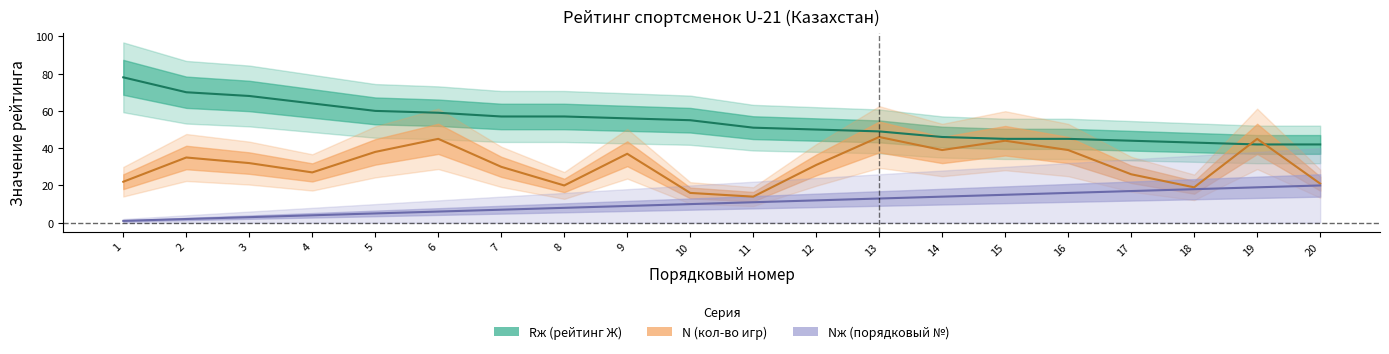

What are all the series names shown in the legend?

Nж, Rж, N